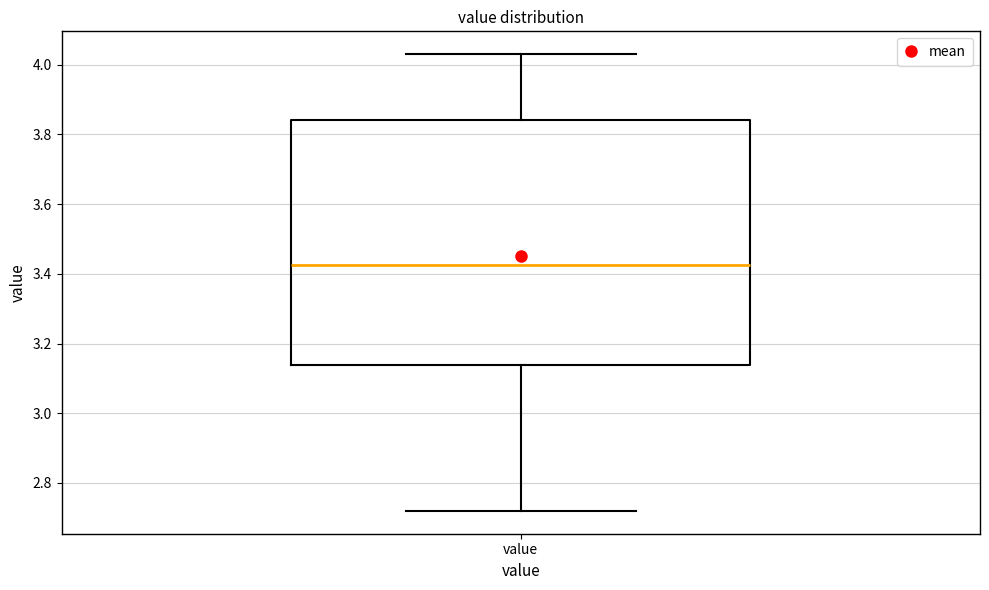

Transcribe this box plot: give where the median line is, the range the box spans, and where the two whiskers end, as read against the y-axis. The values are not printed on the chart, so give them approximately, as read against the axis.

median 3.42, box 3.14 to 3.84, whiskers 2.72 to 4.04